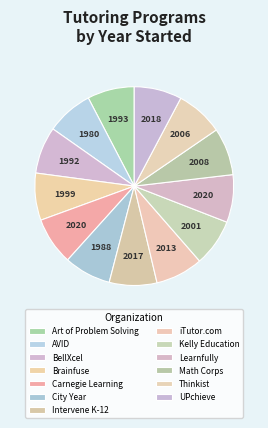

Is there a majority slice in this chart?

No